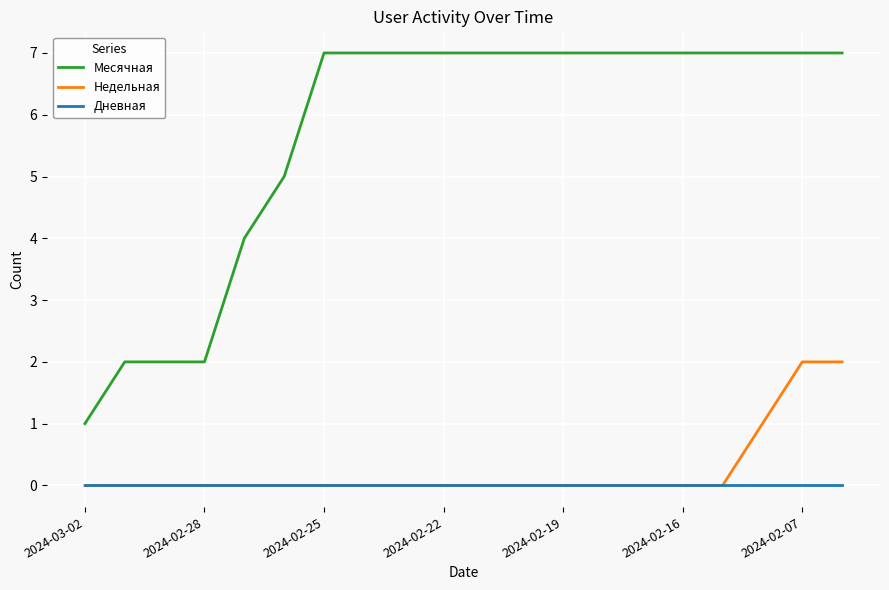

Which series has the largest total across all categories?

Месячная